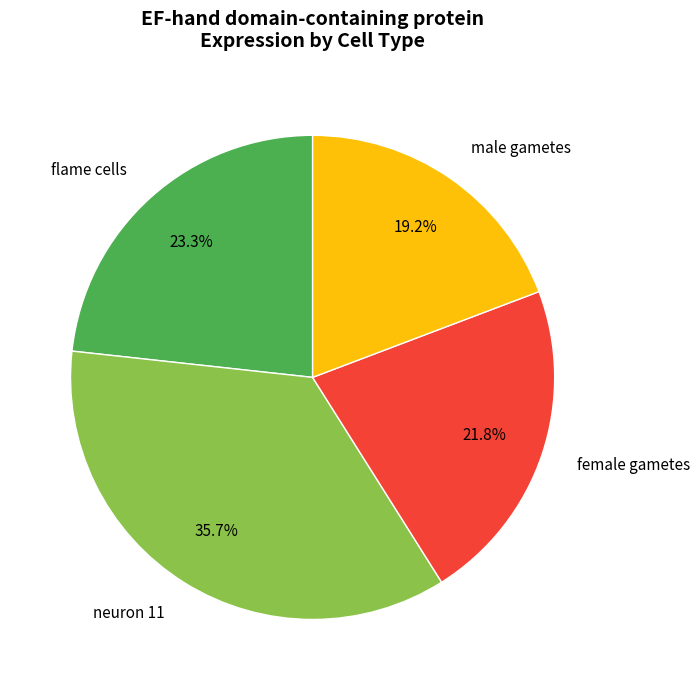

Rank the categories by value from highest to lowest.

neuron 11, flame cells, female gametes, male gametes